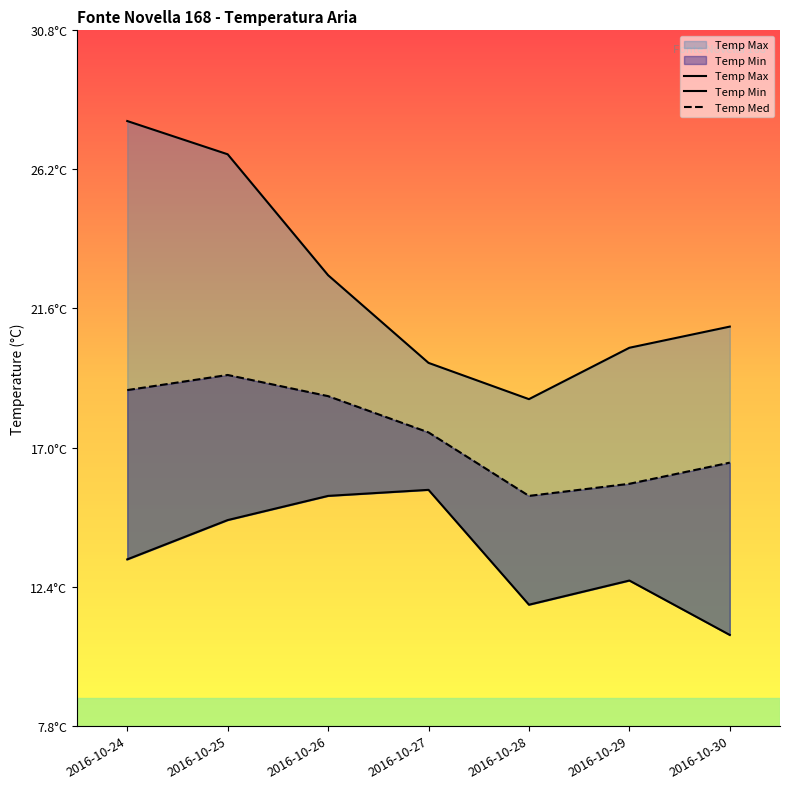

What are all the series names shown in the legend?

Temp Max, Temp Min, Temp Med